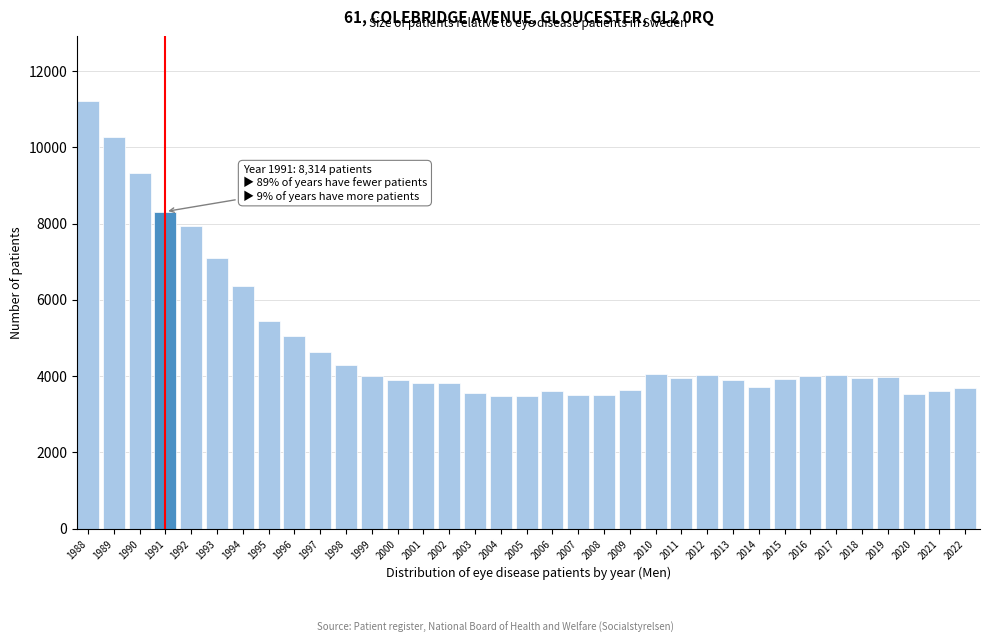

True or false: the data shows 7937 at 1992.

True